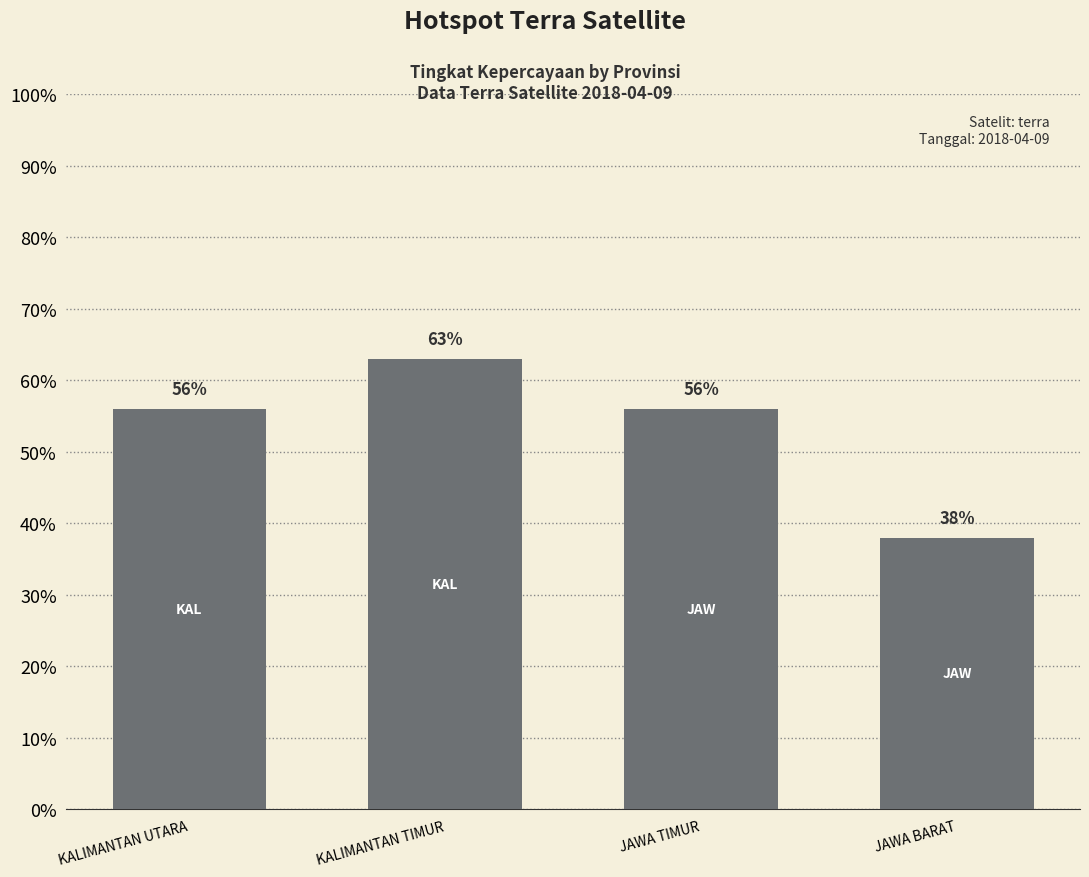

What is the approximate value at KALIMANTAN UTARA, to the nearest 5?

55